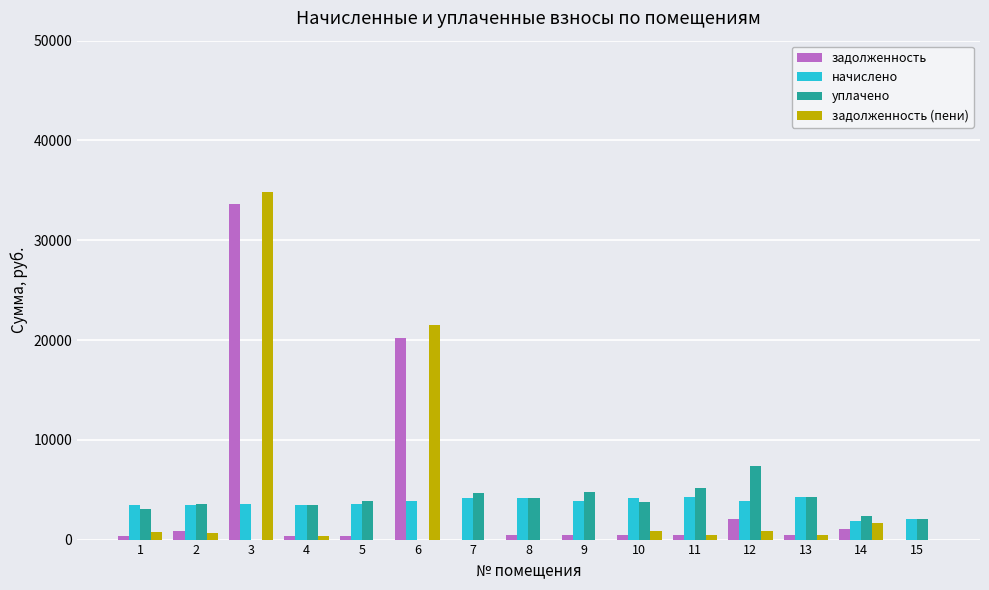

What are all the series names shown in the legend?

задолженность, начислено, уплачено, задолженность (пени)